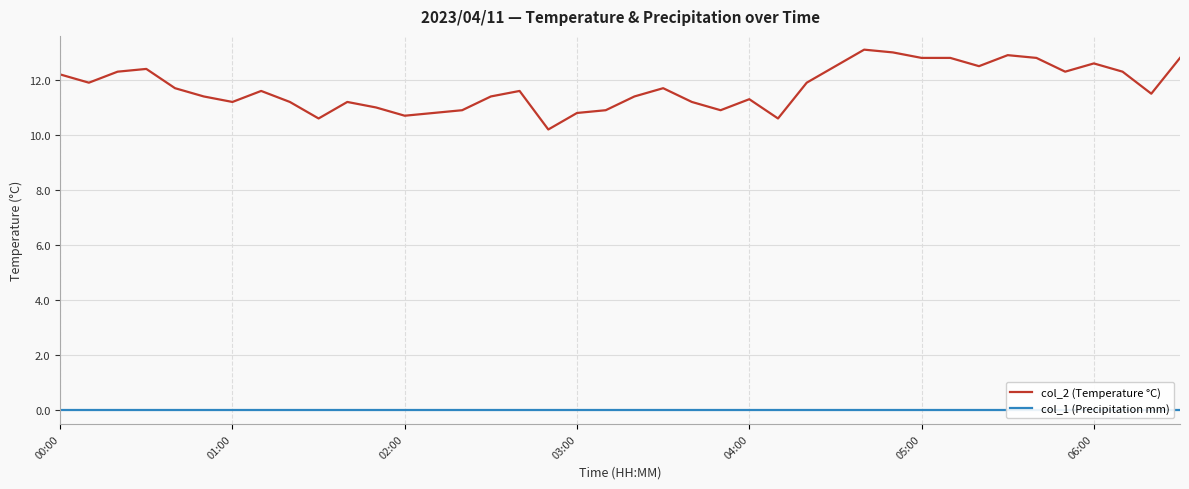

Is this an area chart (filled region under the line)?

No